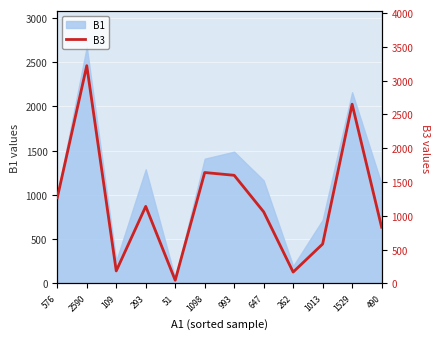

What is the ratio of the value at 2590 to the value at 51?

70.0